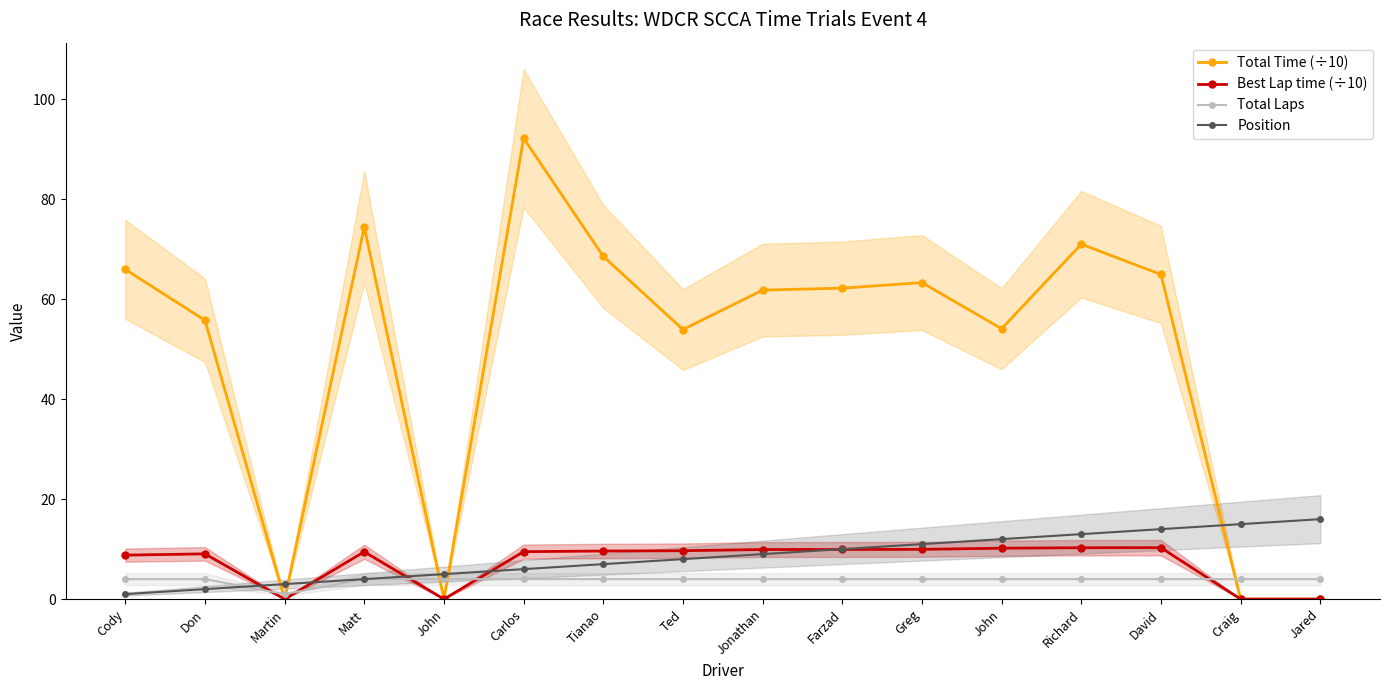

Reading left to right, transcribe all the data shown in this chart.

Total Time (÷10): 66.0	55.8	0.0	74.5	0.0	92.2	68.6	53.9	61.8	62.2	63.3	54.1	71.0	65.0	0.0	0.0
Best Lap time (÷10): 8.8	9.1	0.0	9.5	0.0	9.5	9.6	9.7	9.9	9.9	10.0	10.2	10.3	10.3	0.0	0.0
Total Laps: 4.0	4.0	1.0	4.0	4.0	4.0	4.0	4.0	4.0	4.0	4.0	4.0	4.0	4.0	4.0	4.0
Position: 1.0	2.0	3.0	4.0	5.0	6.0	7.0	8.0	9.0	10.0	11.0	12.0	13.0	14.0	15.0	16.0